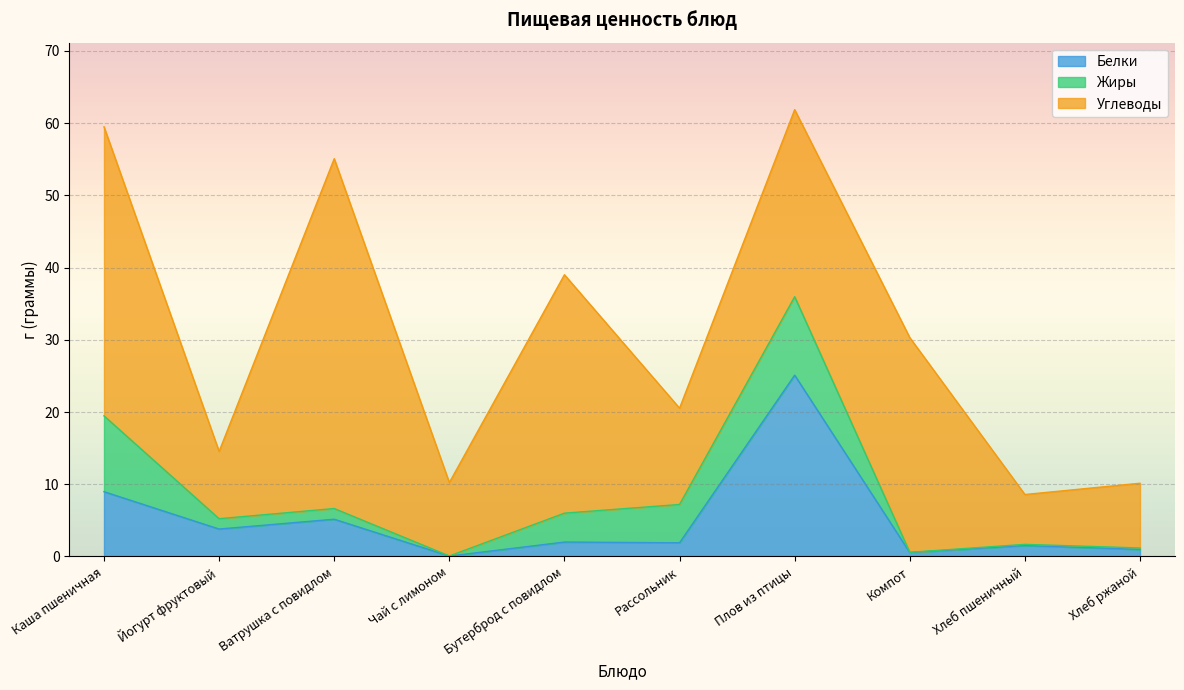

Which label corresponds to the largest value in the chart?

Плов из птицы